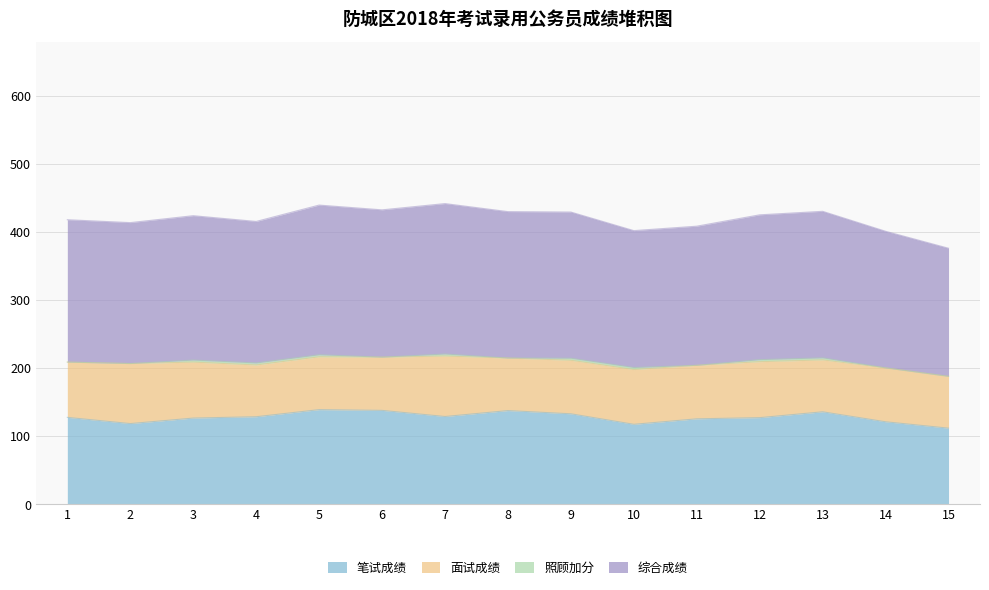

What is the total value across all series at 12?

425.5